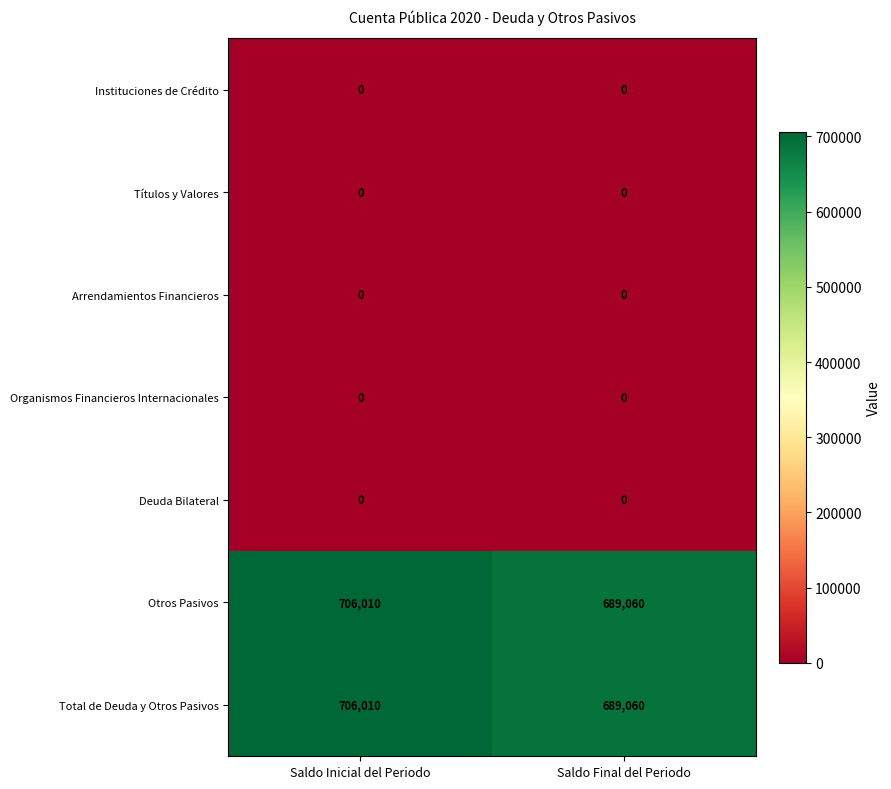

How many categories are shown in the chart?

2